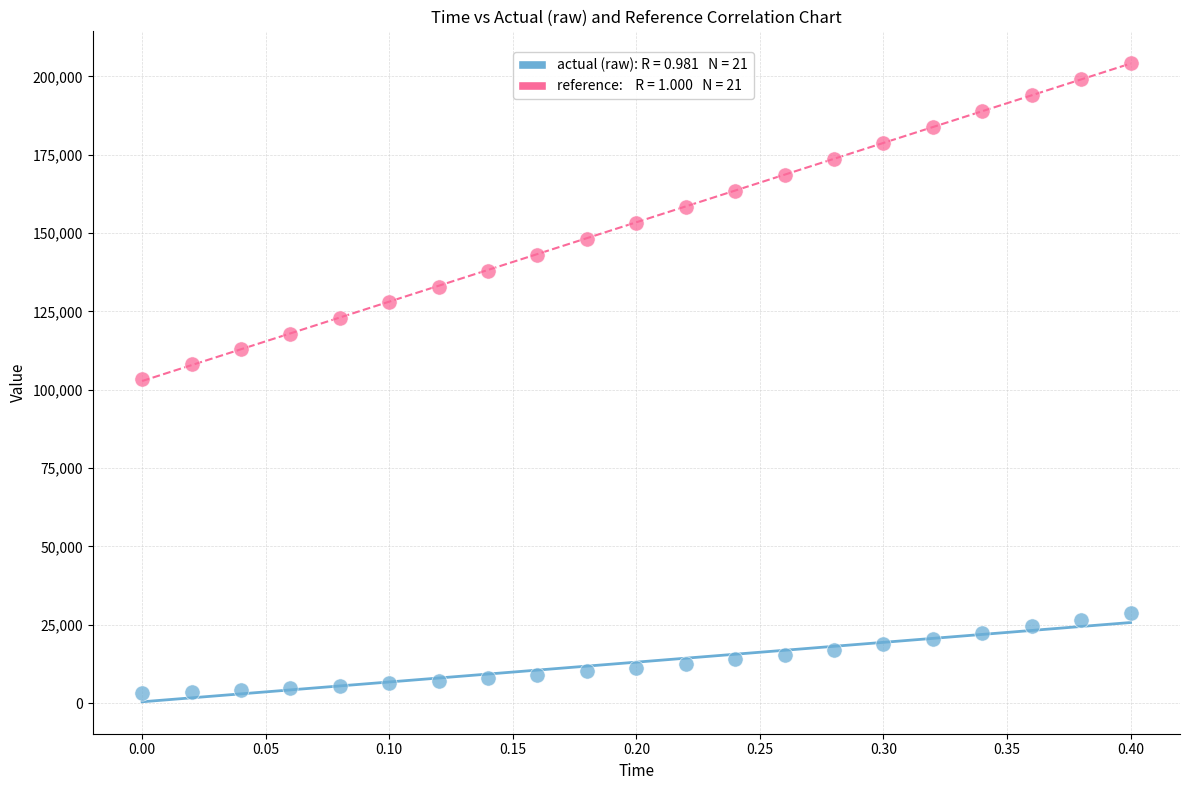

Across all data points, what is the range of Y values (max minus min)?

201028.7